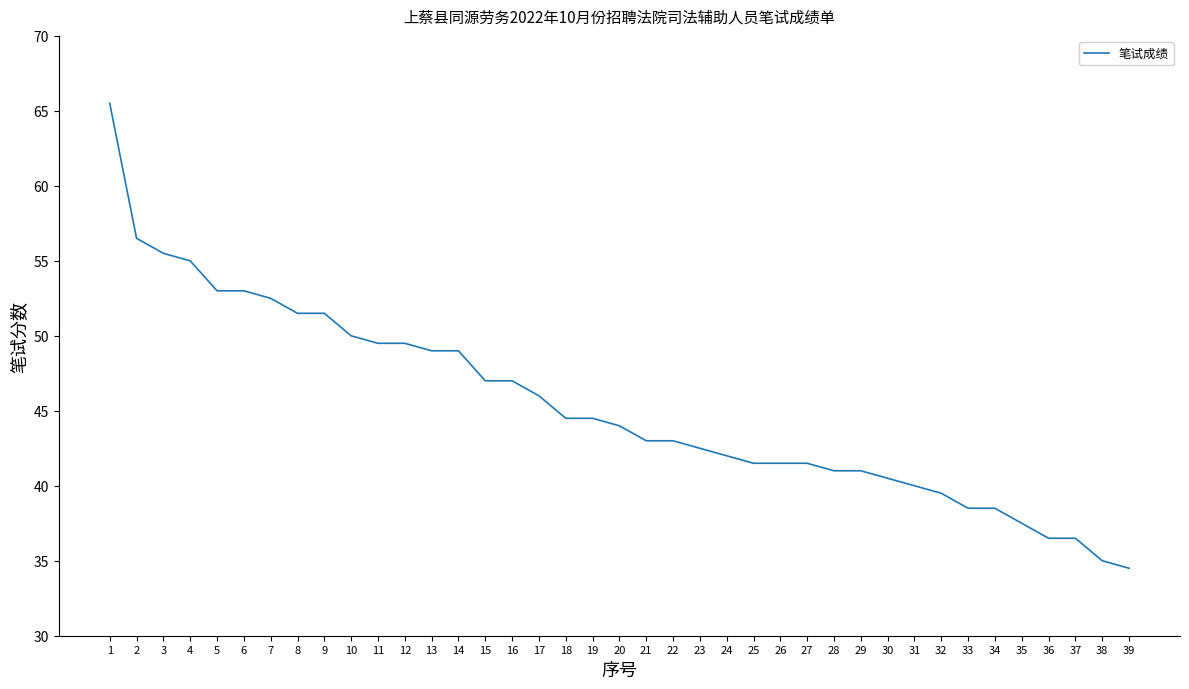

Reading left to right, transcribe all the data shown in this chart.

1=65.5	2=56.5	3=55.5	4=55.0	5=53.0	6=53.0	7=52.5	8=51.5	9=51.5	10=50.0	11=49.5	12=49.5	13=49.0	14=49.0	15=47.0	16=47.0	17=46.0	18=44.5	19=44.5	20=44.0	21=43.0	22=43.0	23=42.5	24=42.0	25=41.5	26=41.5	27=41.5	28=41.0	29=41.0	30=40.5	31=40.0	32=39.5	33=38.5	34=38.5	35=37.5	36=36.5	37=36.5	38=35.0	39=34.5